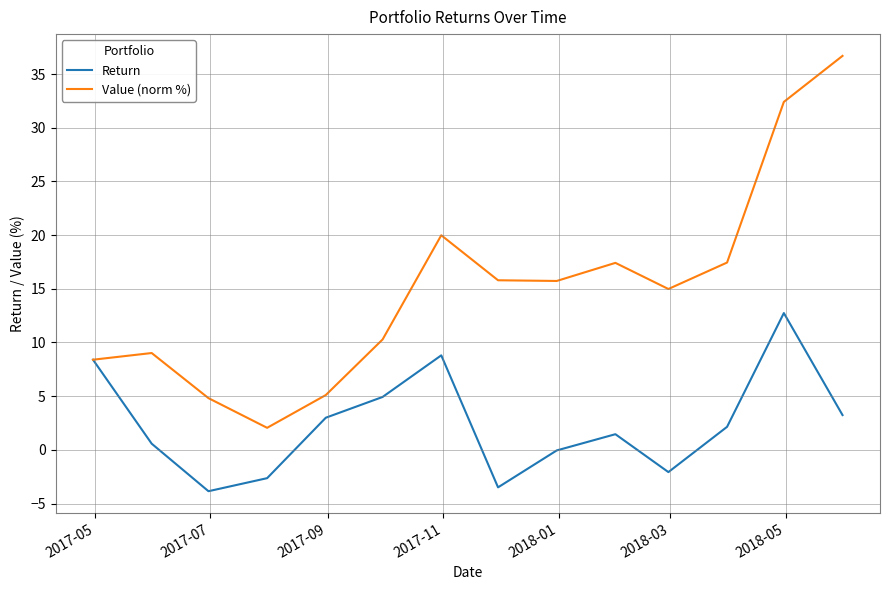

List the series in order of their peak value, highest first.

Value (norm %), Return